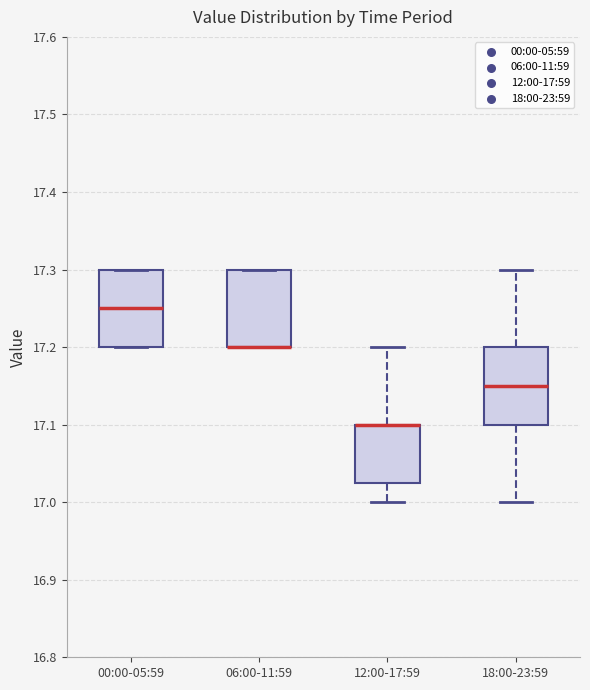

Reading left to right, transcribe this box plot: for each box, give where its median line is, the range the box spans, and where its two whiskers end, as read against the y-axis. The values are not printed on the chart, so give them approximately, as read against the axis.

00:00-05:59: median 17.25, box 17.20 to 17.30, whiskers 17.20 to 17.30
06:00-11:59: median 17.20 (drawn on the box's lower edge), box 17.20 to 17.30, whiskers 17.20 to 17.30
12:00-17:59: median 17.10 (drawn on the box's upper edge), box 17.03 to 17.10, whiskers 17.00 to 17.20
18:00-23:59: median 17.15, box 17.10 to 17.20, whiskers 17.00 to 17.30